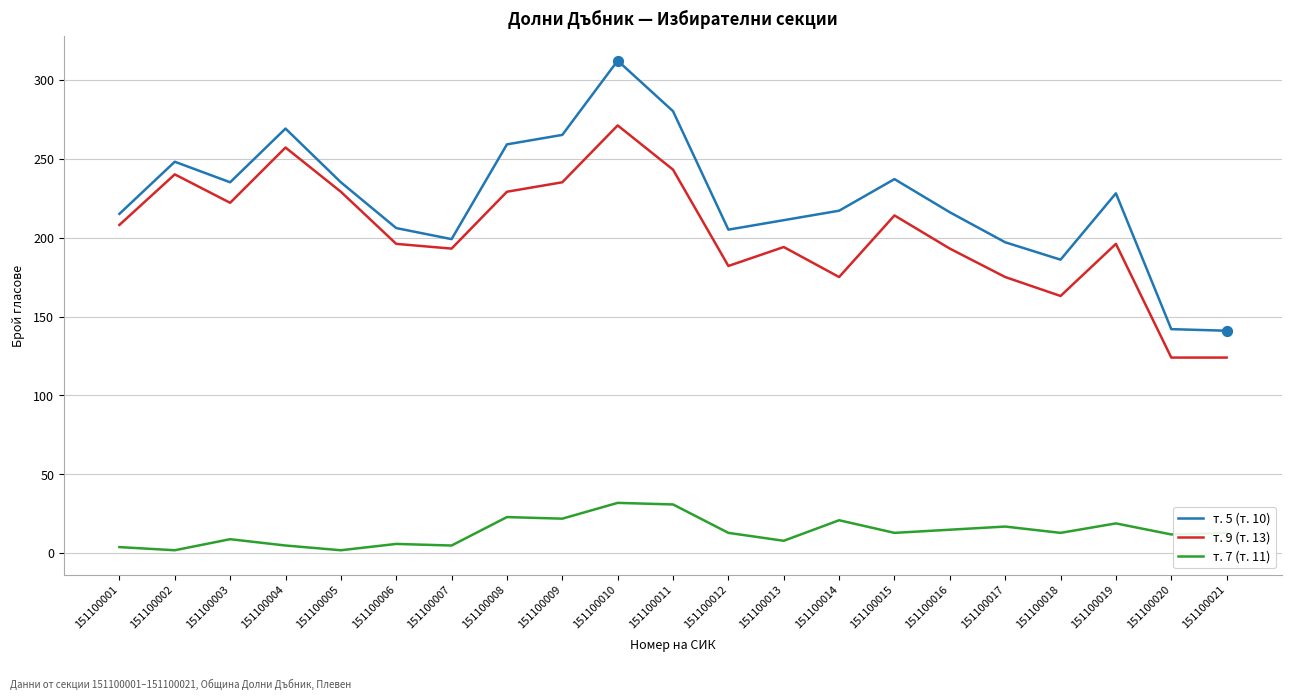

Which series has the largest total across all categories?

т. 5 (т. 10)